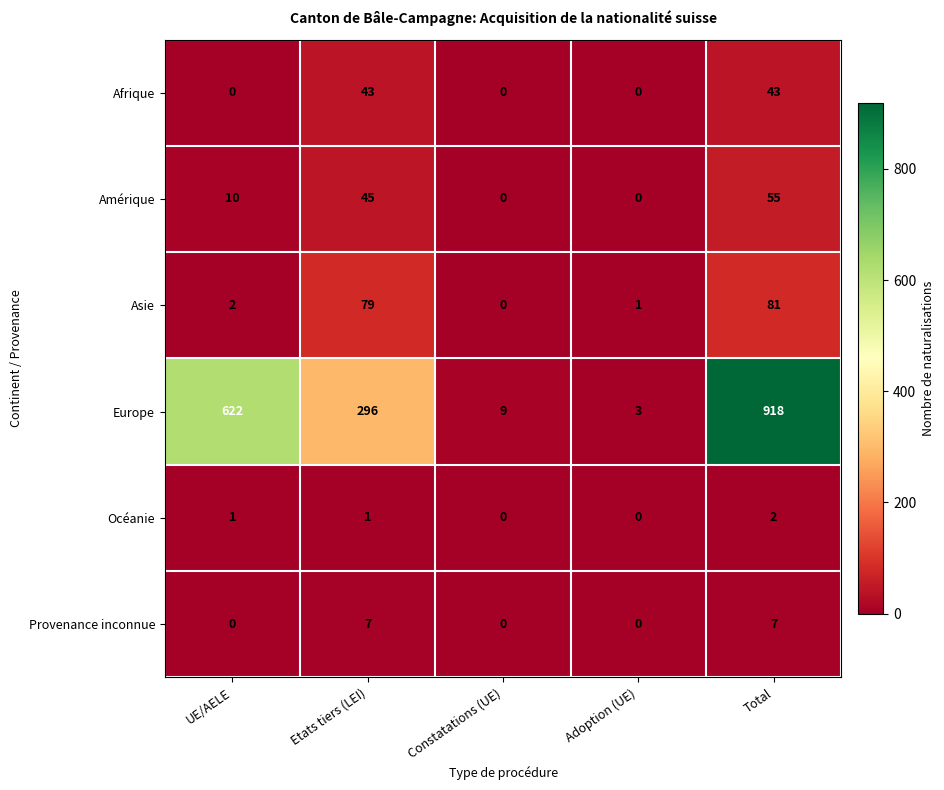

What is the sum of all Afrique values?

86